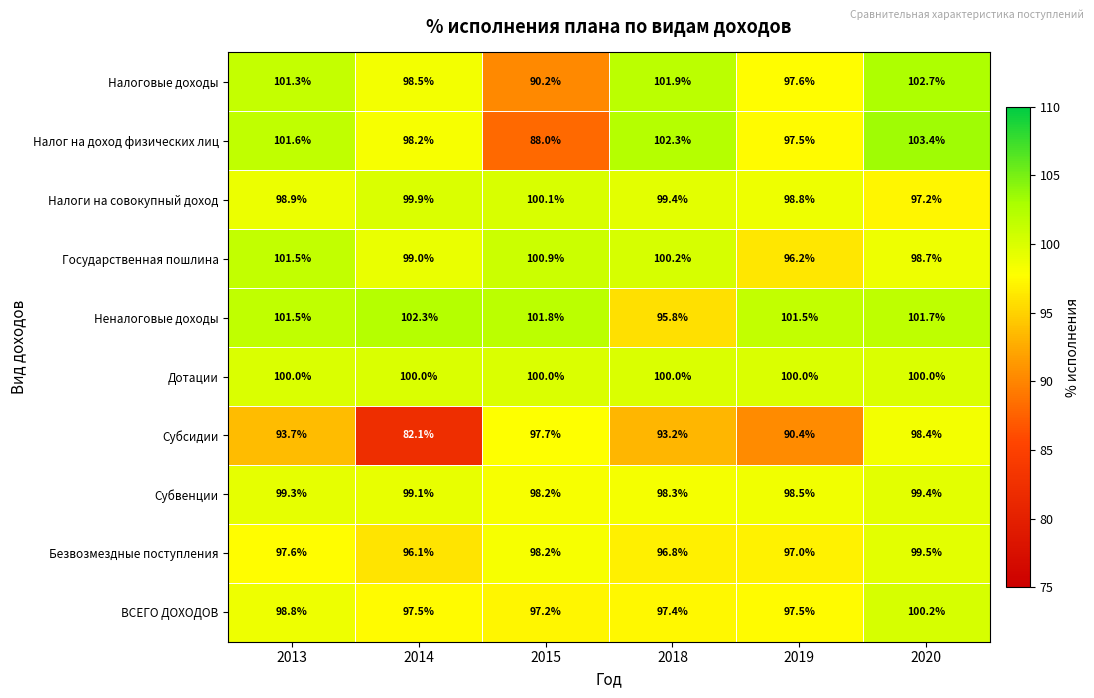

What is the difference between the maximum and second lowest values in the Безвозмездные поступления series?

2.7